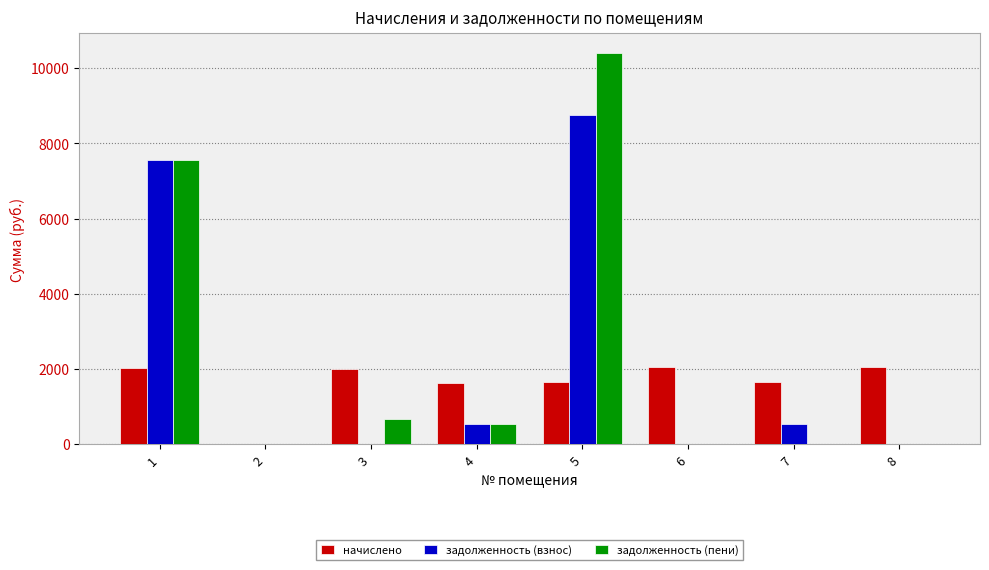

Which series has the largest total across all categories?

задолженность (пени)